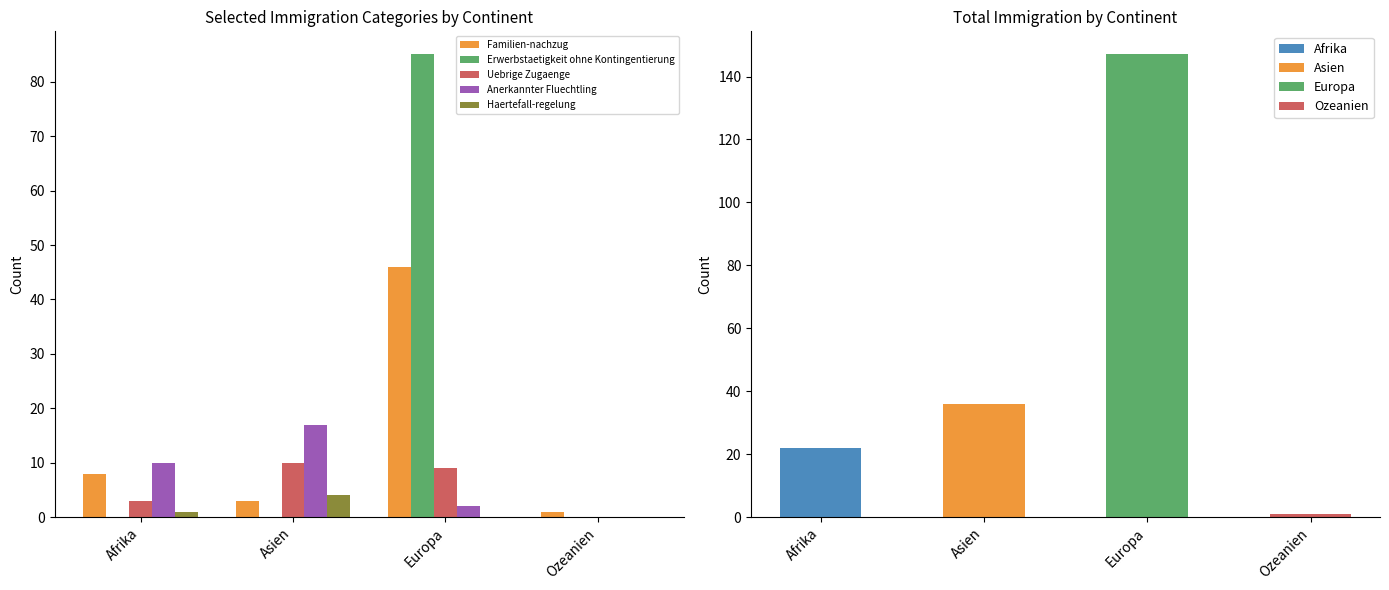

What is the label of the 4th bar from the left?

Ozeanien